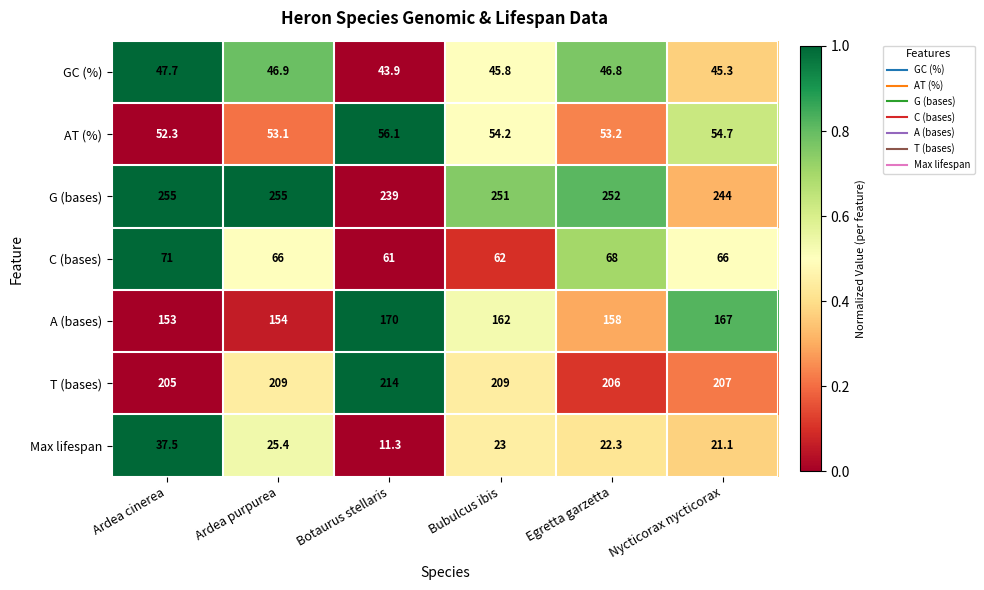

At Ardea cinerea, list the series in order from smallest to largest.

Max lifespan, GC (%), AT (%), C (bases), A (bases), T (bases), G (bases)